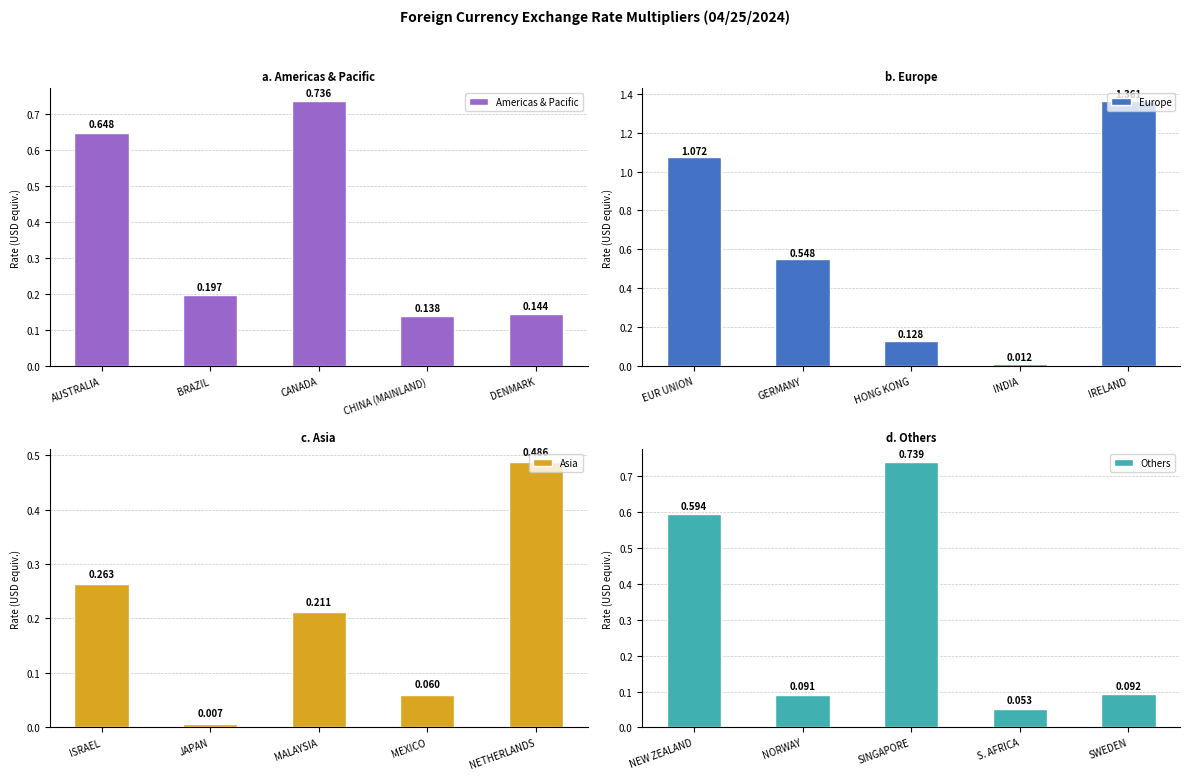

What is the difference between the second highest and second lowest values in the Americas & Pacific series?

0.5